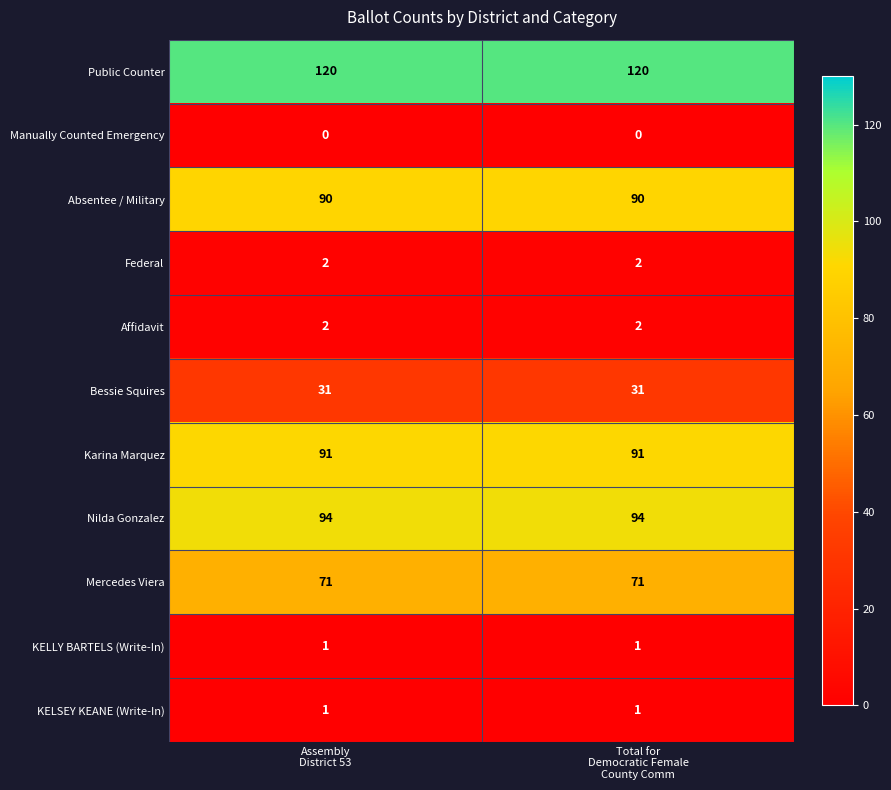

Reading right to left, what are all the values shown in this chart?

Public Counter: 120	120
Manually Counted Emergency: 0	0
Absentee / Military: 90	90
Federal: 2	2
Affidavit: 2	2
Bessie Squires: 31	31
Karina Marquez: 91	91
Nilda Gonzalez: 94	94
Mercedes Viera: 71	71
KELLY BARTELS (Write-In): 1	1
KELSEY KEANE (Write-In): 1	1